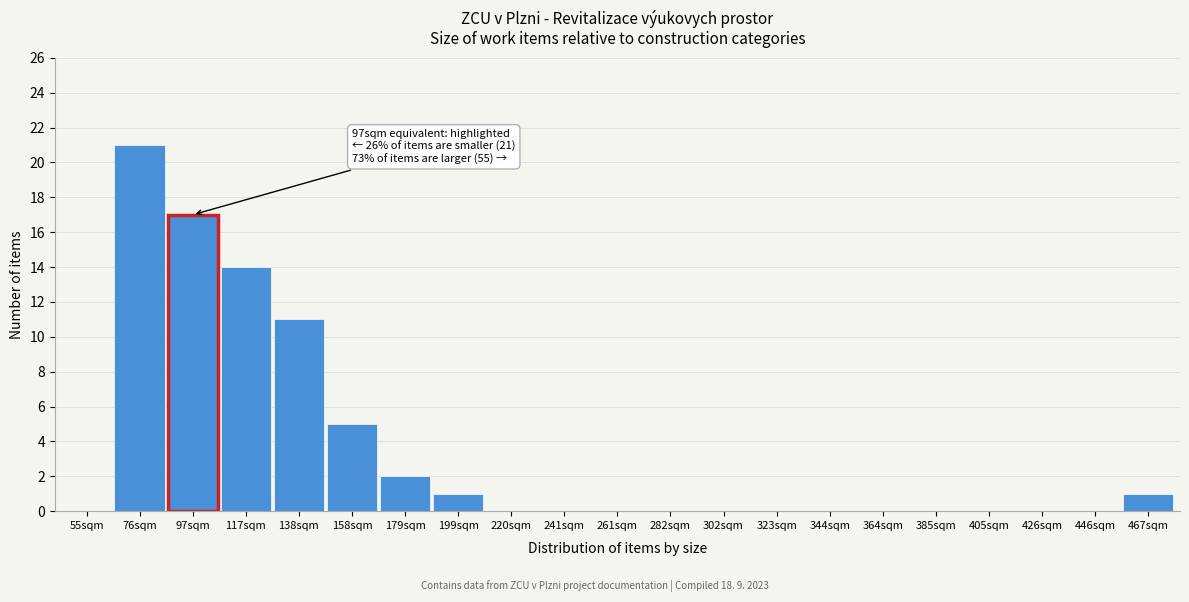

Reading right to left, list all the values displayed in this chart.

467sqm=1	446sqm=0	426sqm=0	405sqm=0	385sqm=0	364sqm=0	344sqm=0	323sqm=0	302sqm=0	282sqm=0	261sqm=0	241sqm=0	220sqm=0	199sqm=1	179sqm=2	158sqm=5	138sqm=11	117sqm=14	97sqm=17	76sqm=21	55sqm=0